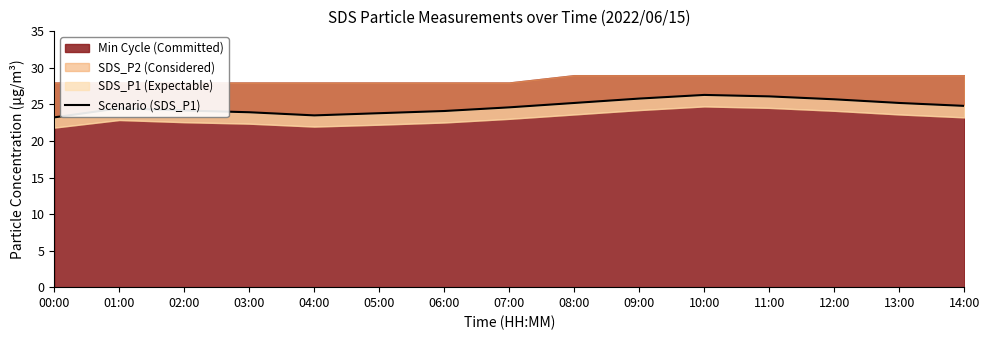

What is the value of the 1st point from the left?

23.2